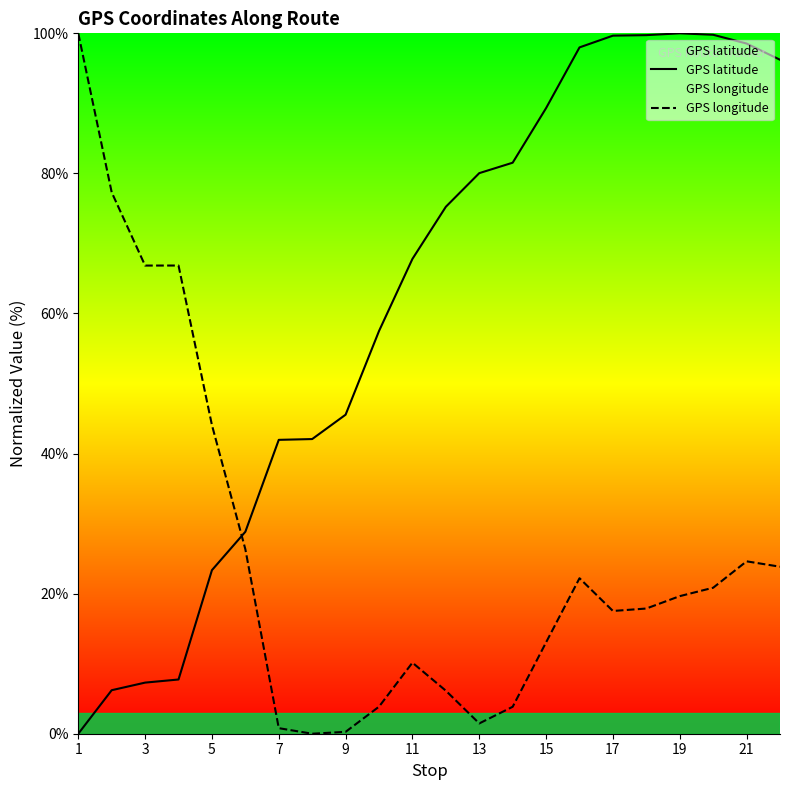

What is the highest value of the GPS longitude series?

100.0